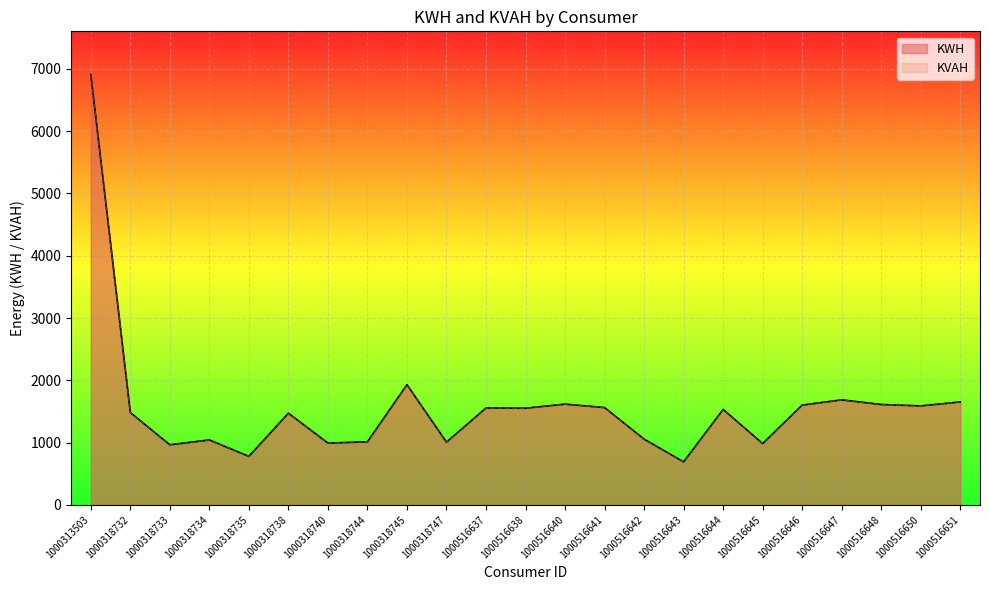

At how many categories does at least one series exceed 2090?

1